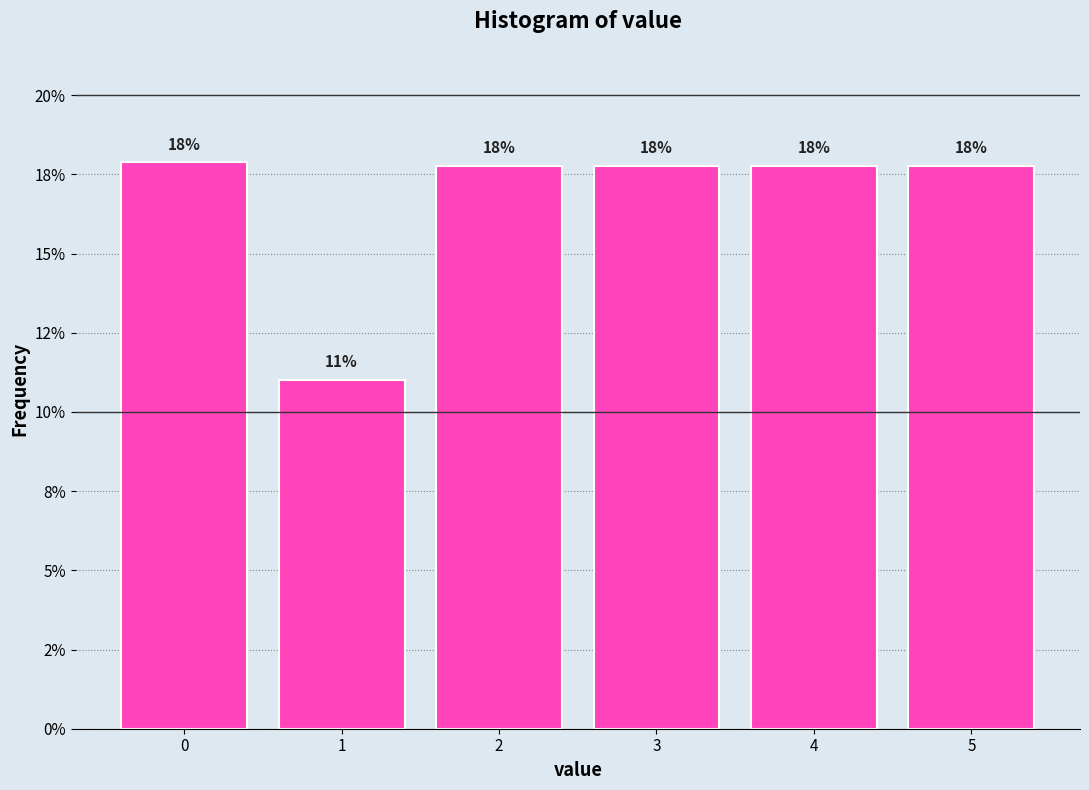

Are the bars horizontal?

No